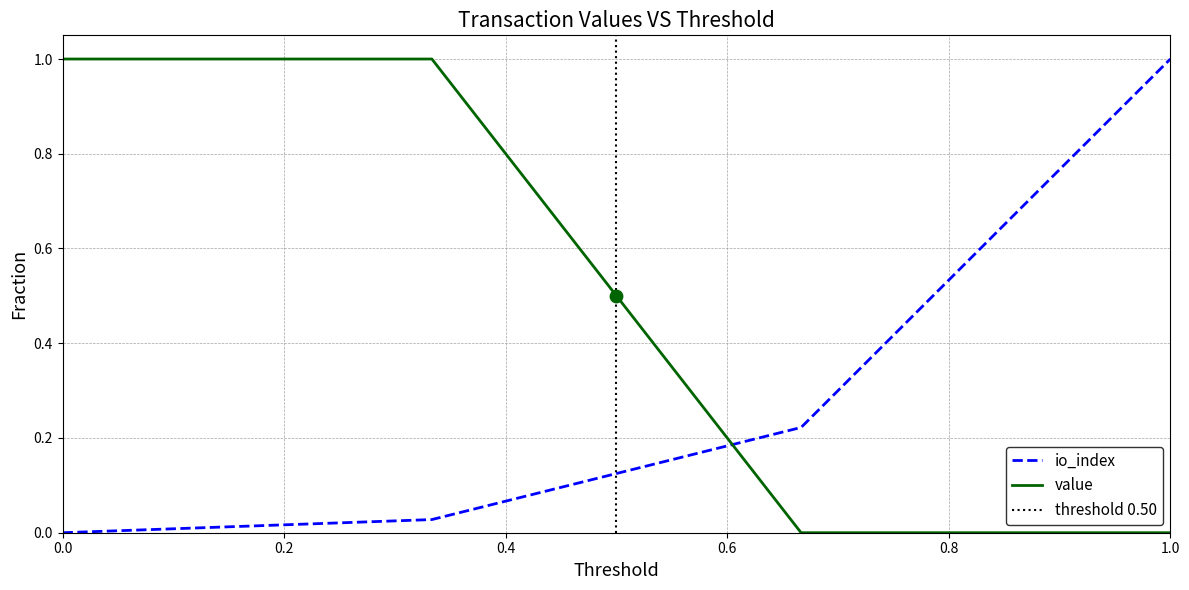

At how many categories does at least one series exceed 0?

4